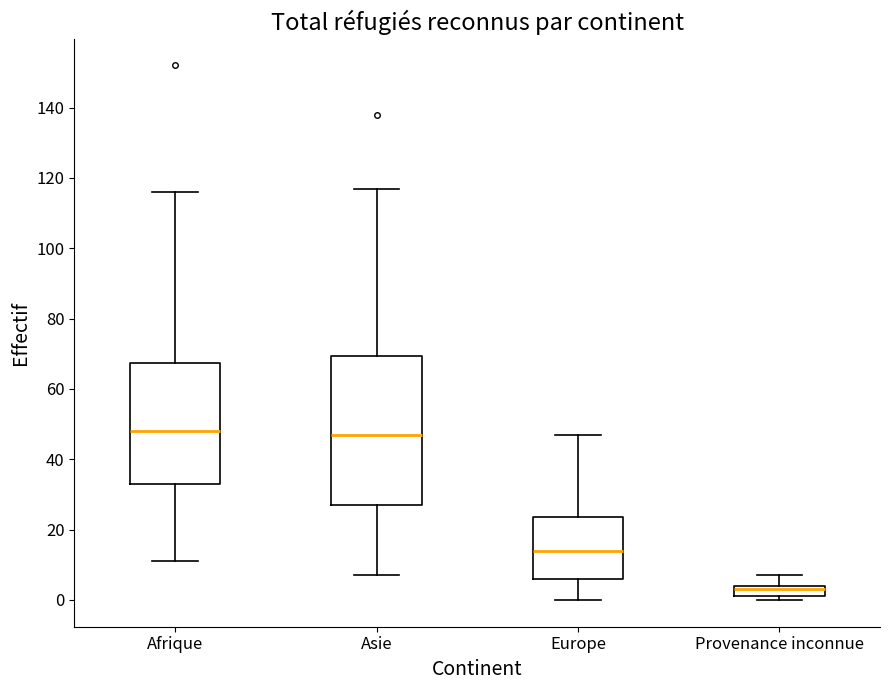

Where does the lower whisker of the box for Asie end on the y-axis? The values are not printed on the chart, so give them approximately, as read against the axis.

8